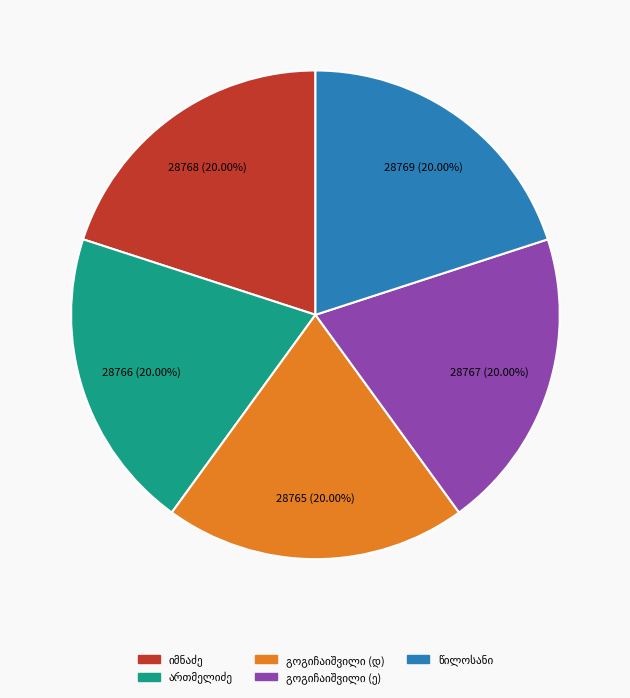

Does any single category account for the majority?

No